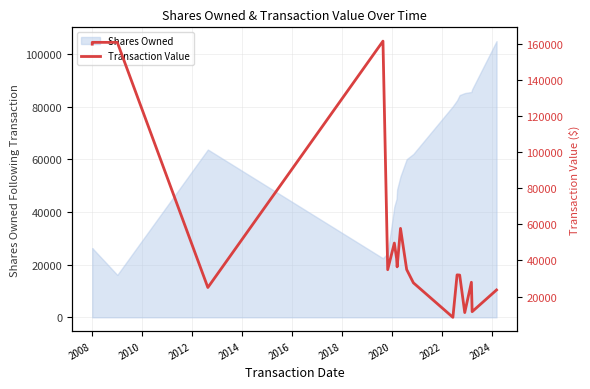

True or false: the data has more than 1 interior local peaks.

True